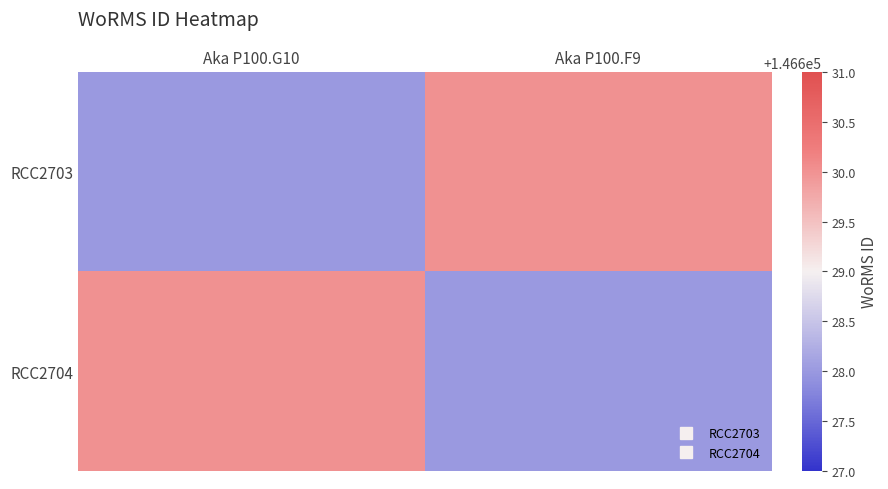

Reading right to left, list all the values displayed in this chart.

RCC2703: Aka P100.F9=146630	Aka P100.G10=146628
RCC2704: Aka P100.F9=146628	Aka P100.G10=146630